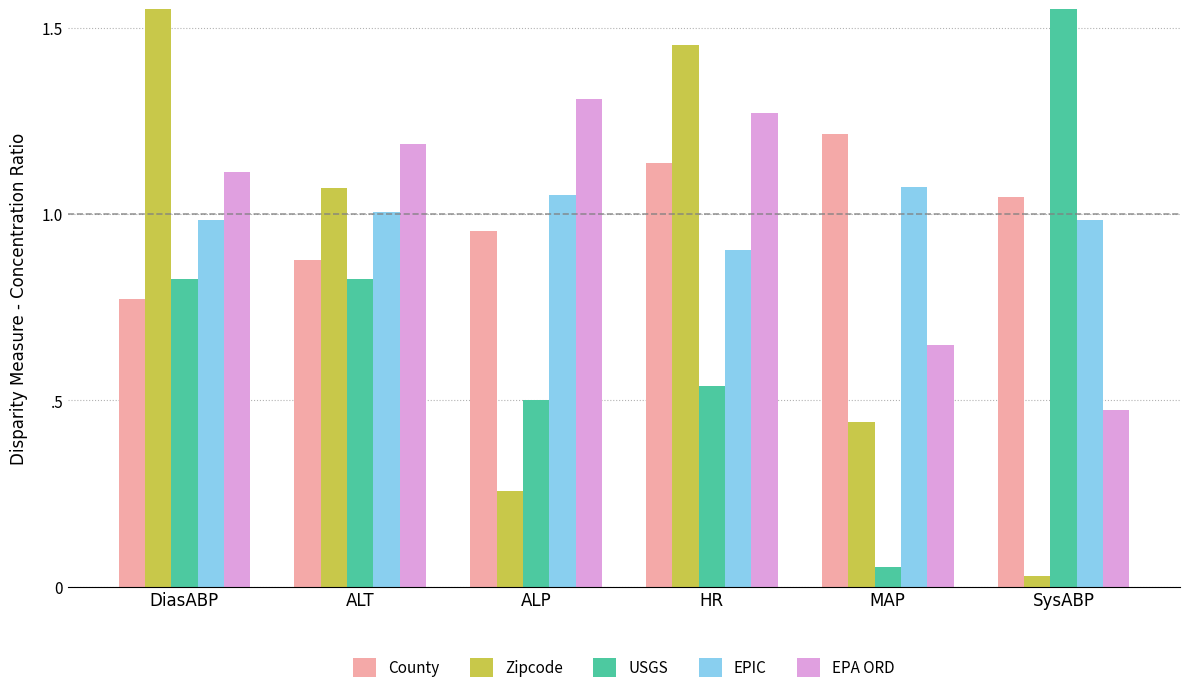

Rank the series at MAP from lowest to highest value.

USGS, Zipcode, EPA ORD, EPIC, County